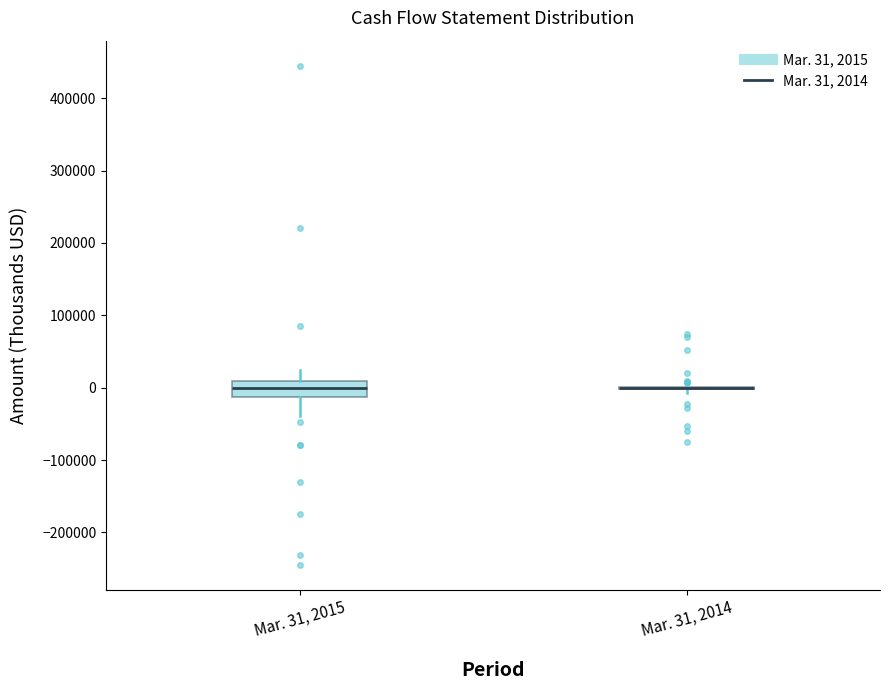

Reading left to right, transcribe this box plot: for each box, give where its median line is, the range the box spans, and where its two whiskers end, as read against the y-axis. The values are not printed on the chart, so give them approximately, as read against the axis.

Mar. 31, 2015: median 0, box -10000 to 10000, whiskers -40000 to 20000
Mar. 31, 2014: box collapsed to a line at 0, whiskers -10000 to 0